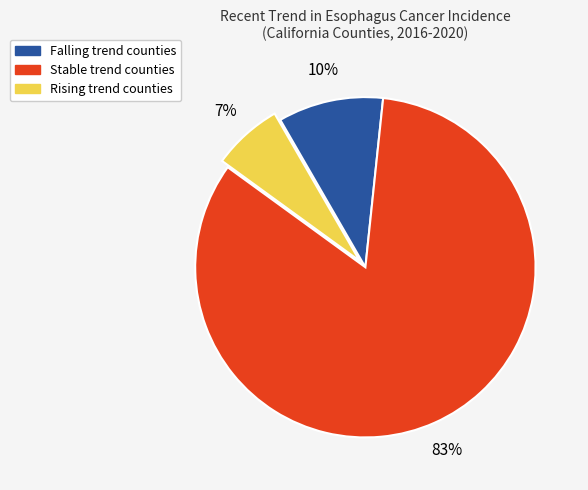

Count the number of slices in the pie.

3